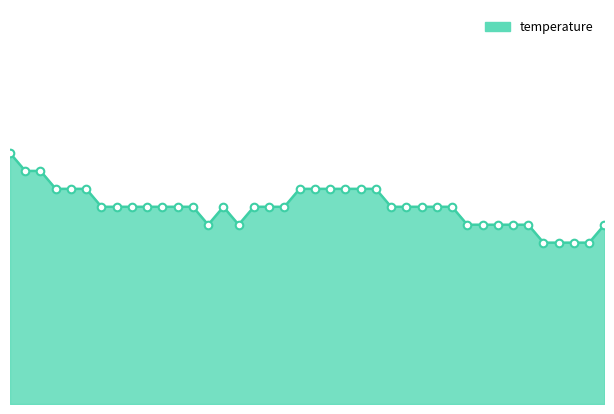

Is this an area chart (filled region under the line)?

Yes